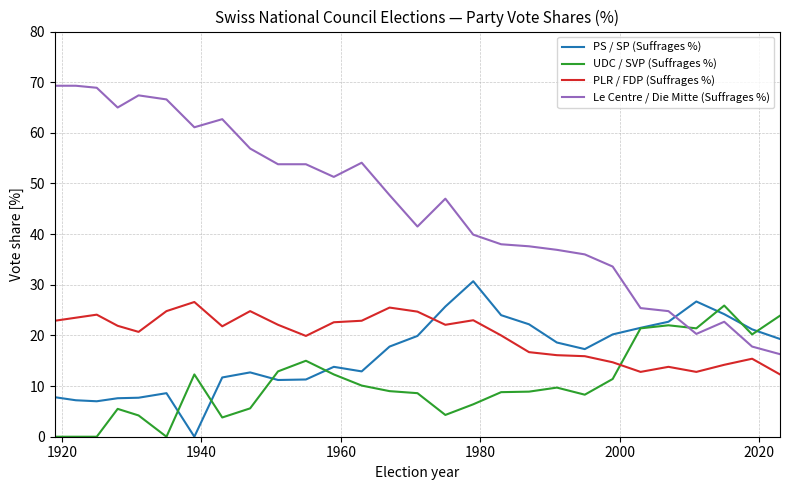

Which series has the largest total across all categories?

Le Centre / Die Mitte (Suffrages %)